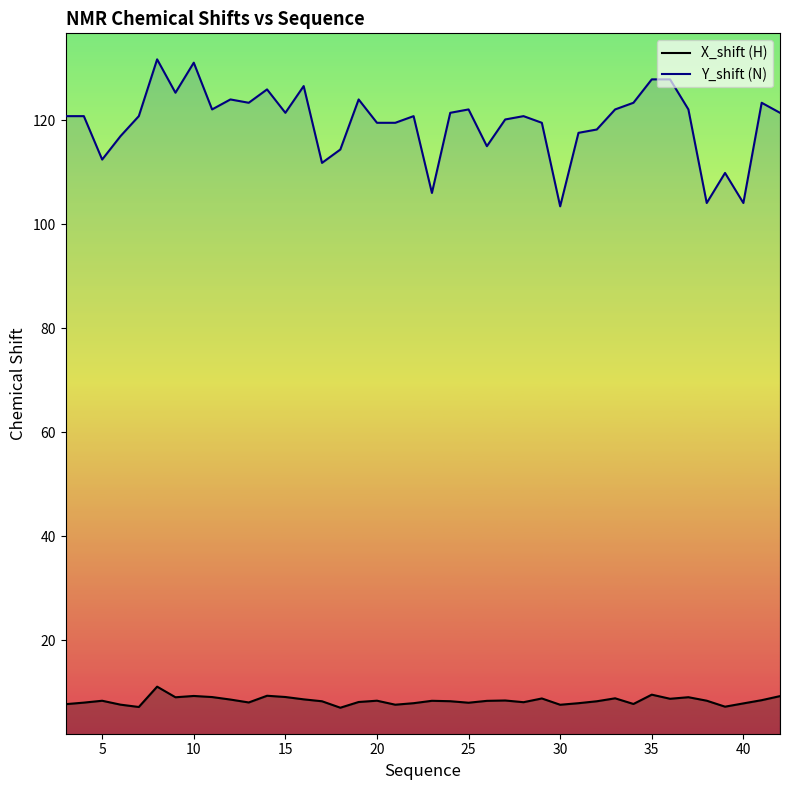

Reading left to right, what are all the values shown in this chart?

X_shift (H): 7.7	8.0	8.3	7.6	7.2	11.1	9.0	9.3	9.1	8.6	8.0	9.3	9.1	8.6	8.2	7.0	8.1	8.4	7.6	7.9	8.3	8.3	8.0	8.3	8.4	8.1	8.8	7.6	7.9	8.2	8.8	7.7	9.5	8.7	9.0	8.4	7.2	7.8	8.5	9.2
Y_shift (N): 120.8	120.8	112.4	116.9	120.8	131.7	125.2	131.0	122.0	124.0	123.3	125.9	121.4	126.5	111.8	114.3	124.0	119.5	119.5	120.8	106.0	121.4	122.0	115.0	120.1	120.8	119.5	103.4	117.5	118.2	122.0	123.3	127.8	127.8	122.0	104.0	109.8	104.0	123.3	121.4